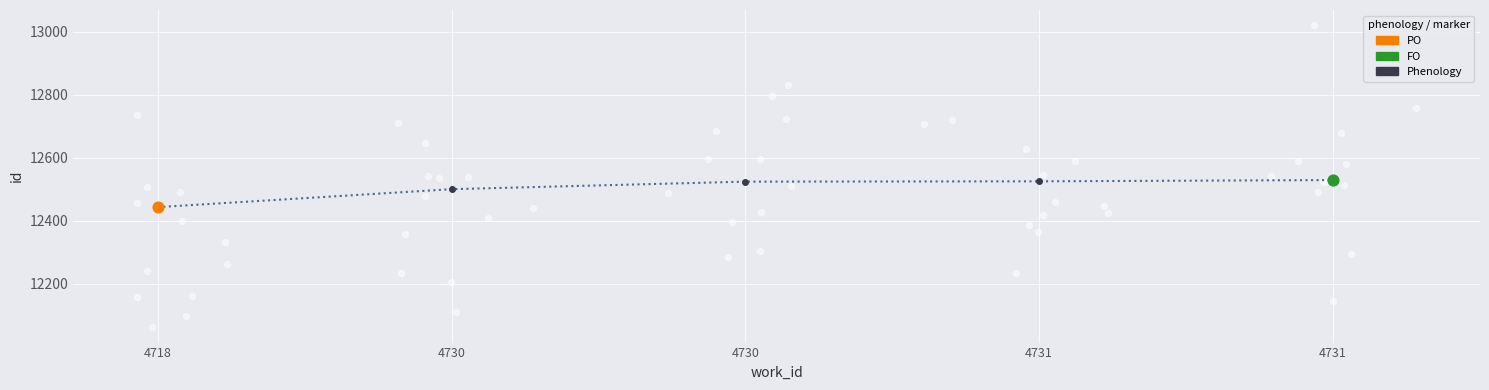

Between 4731 and 4718, which is larger?

4731